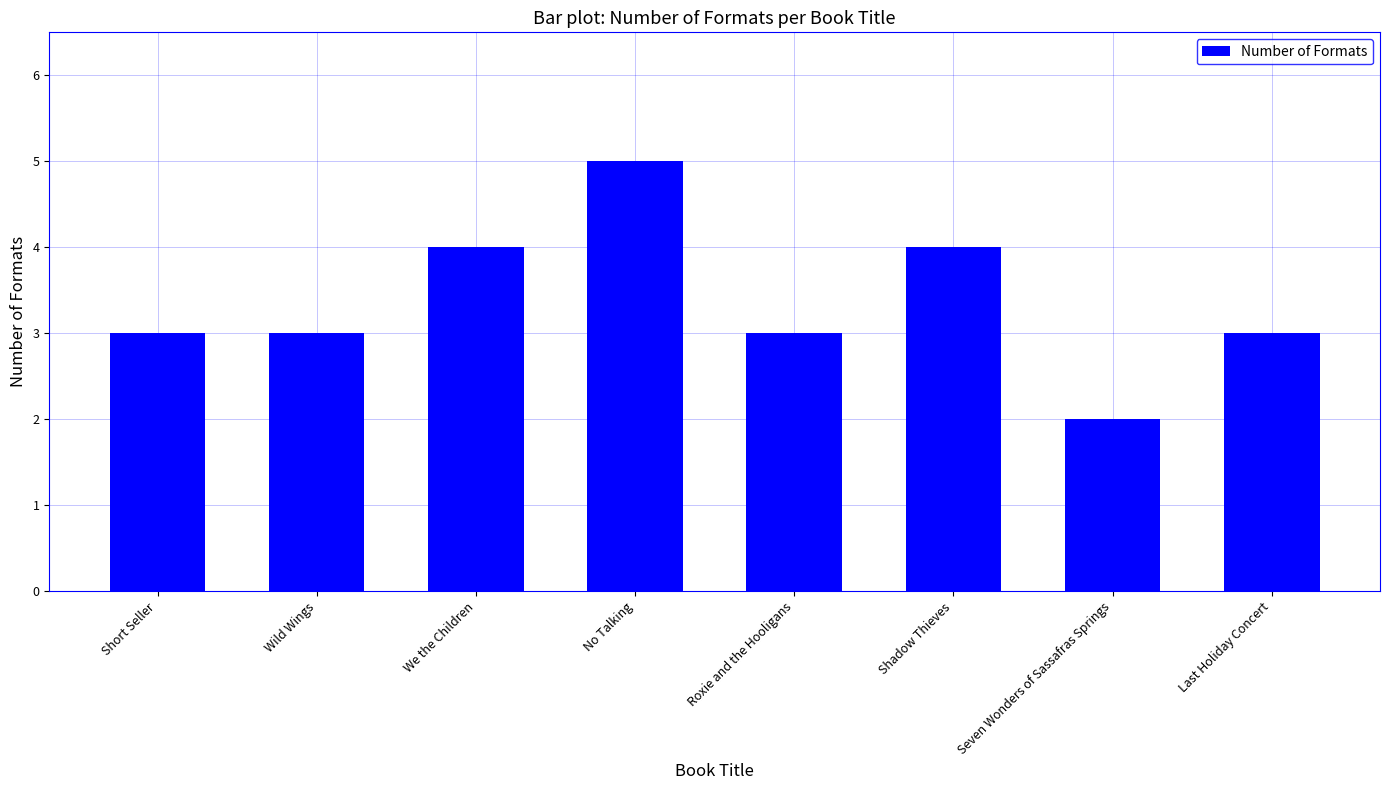

Reading left to right, list all the values displayed in this chart.

3	3	4	5	3	4	2	3